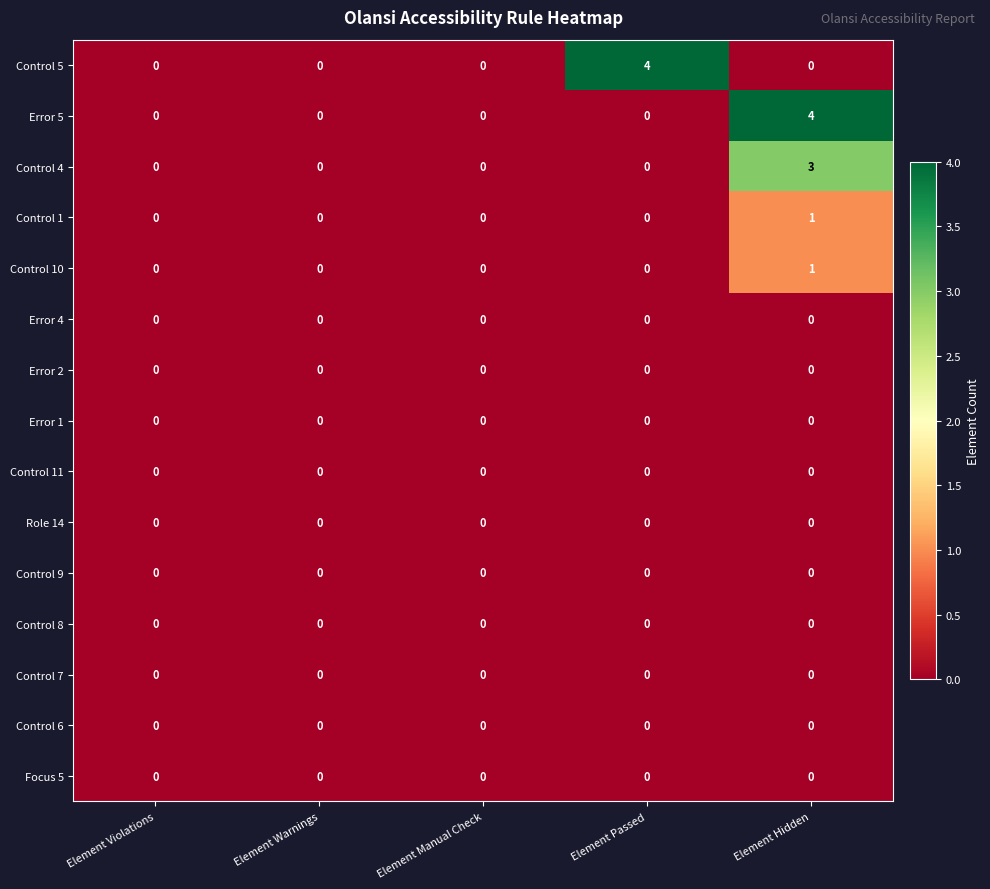

What is the maximum value shown in the chart?

4